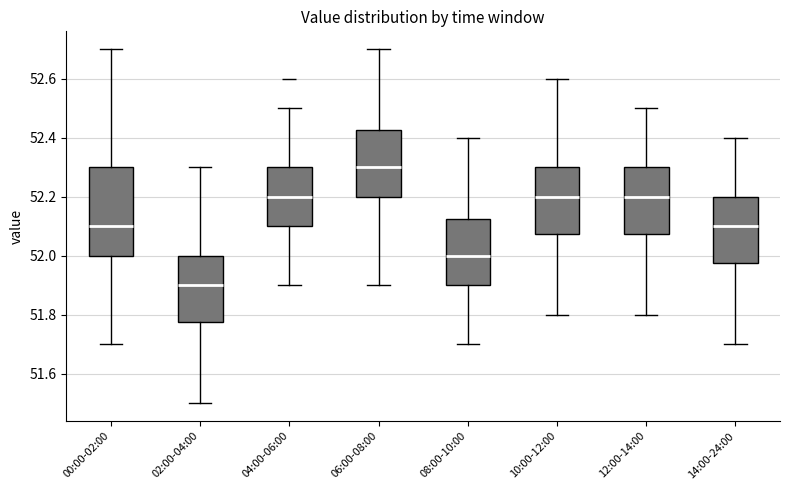

Which box's median line is the highest?

06:00-08:00